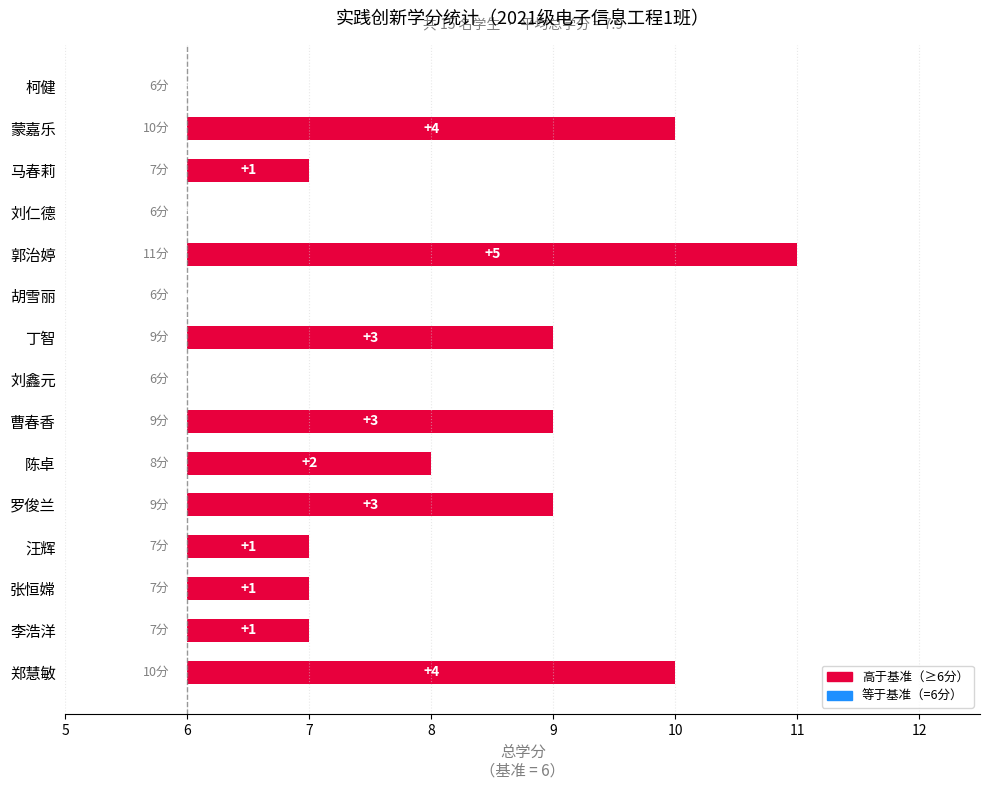

What is the difference between the second highest and second lowest values?

4